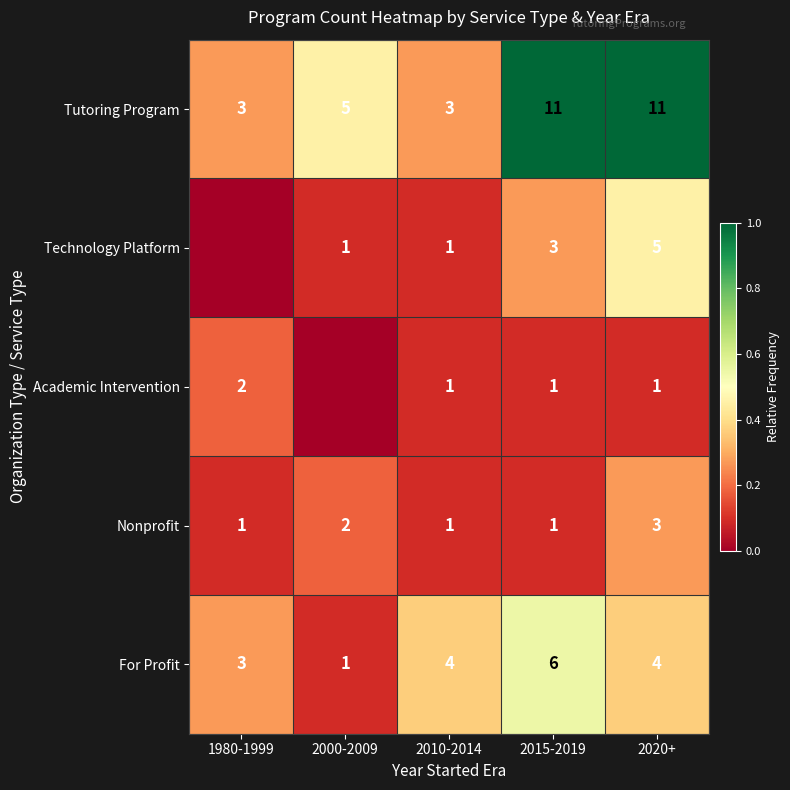

What is the difference between the highest and lowest values at 2020+?

10